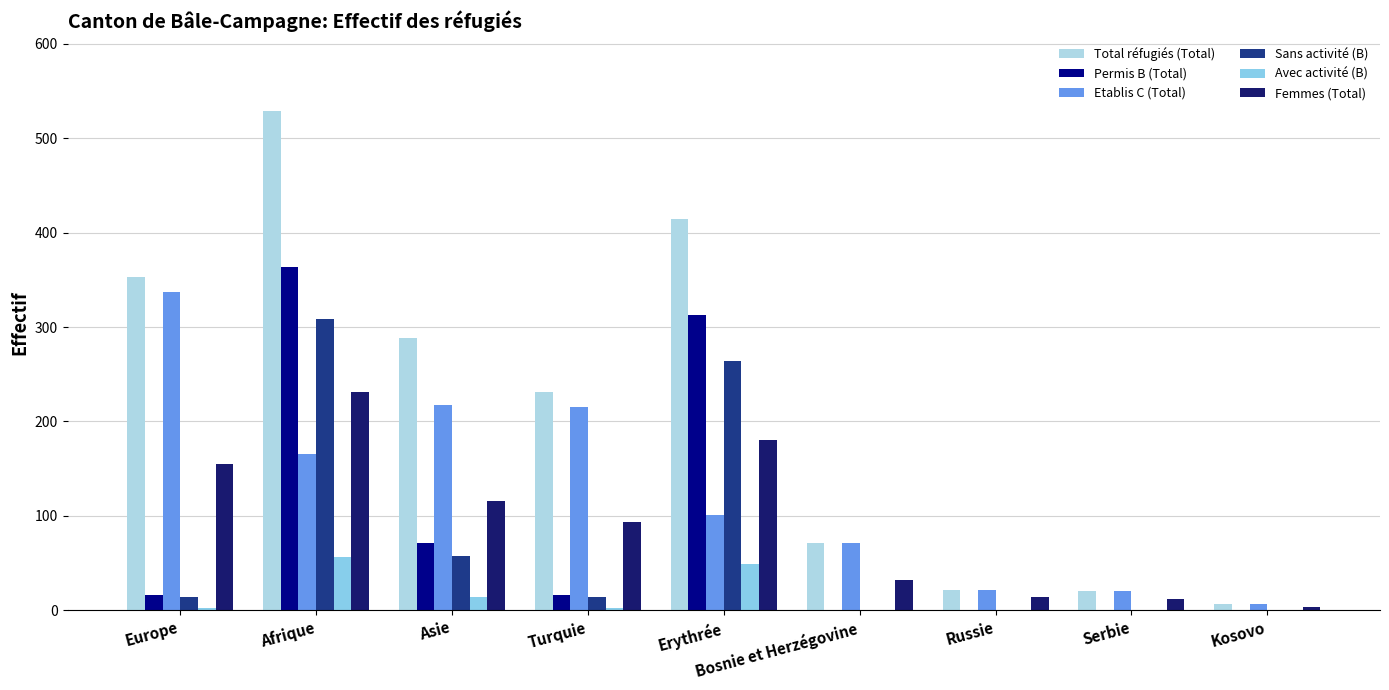

How many categories are shown in the chart?

9